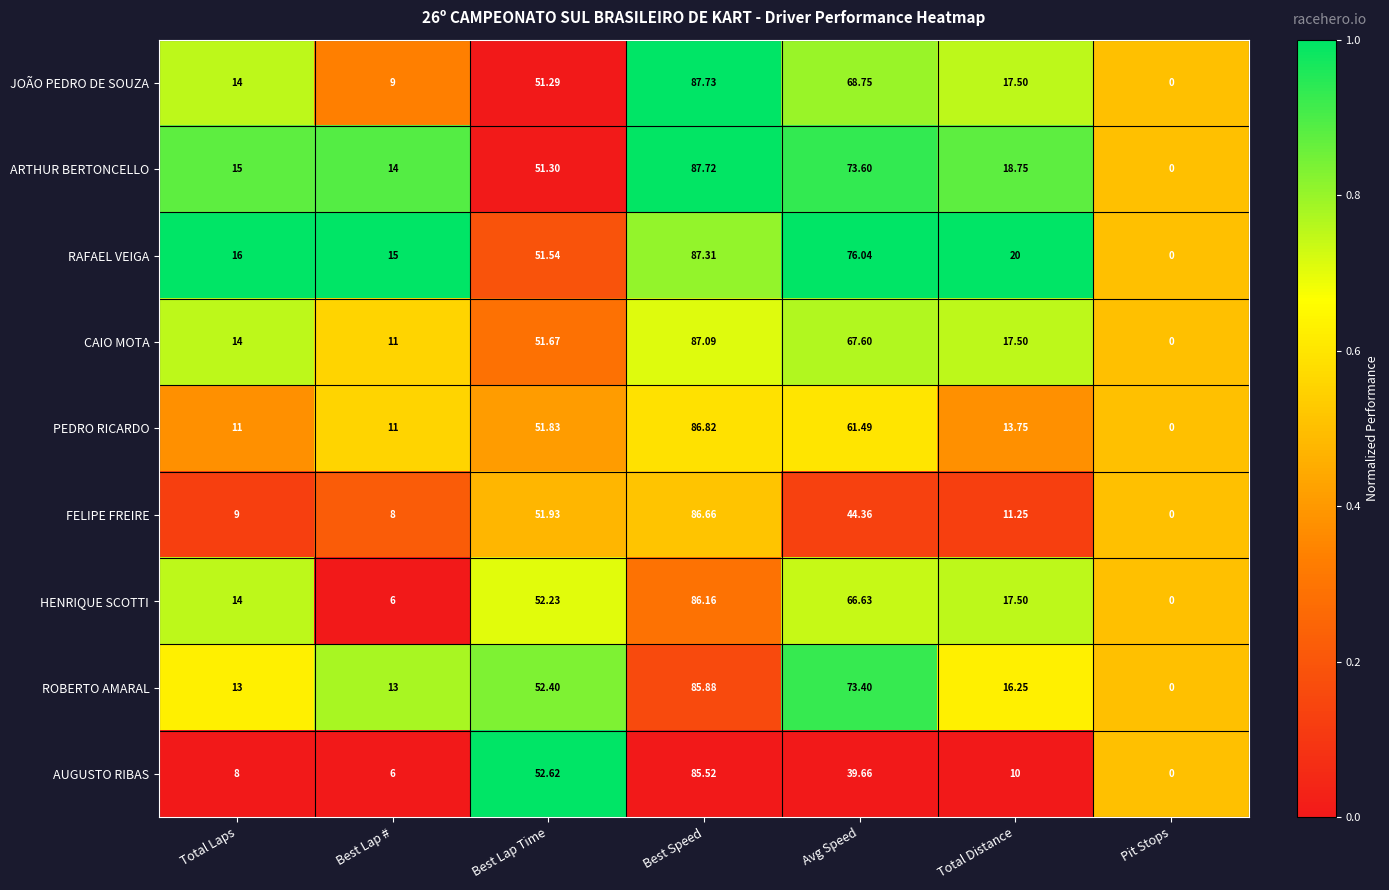

Rank the series by their maximum value, from lowest to highest.

AUGUSTO RIBAS, ROBERTO AMARAL, HENRIQUE SCOTTI, FELIPE FREIRE, PEDRO RICARDO, CAIO MOTA, RAFAEL VEIGA, ARTHUR BERTONCELLO, JOÃO PEDRO DE SOUZA